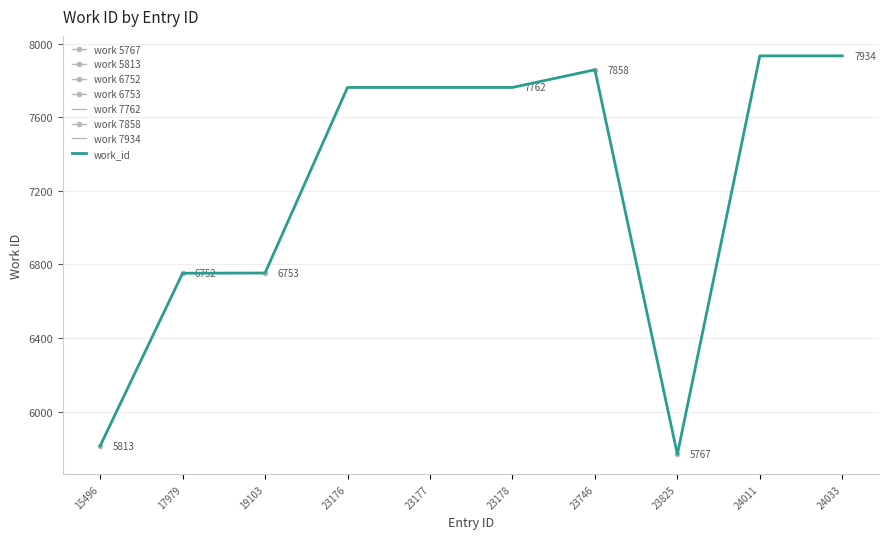

Reading left to right, transcribe all the data shown in this chart.

15496=5813	17979=6752	19103=6753	23176=7762	23177=7762	23178=7762	23746=7858	23825=5767	24011=7934	24033=7934